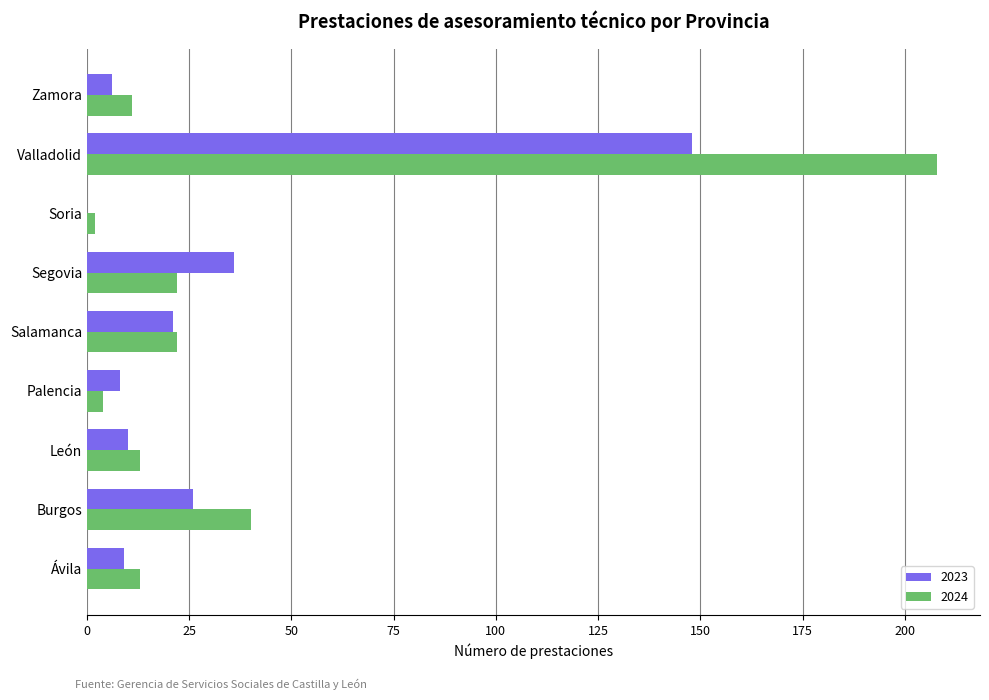

What is the sum of the 2024 values at Salamanca and Valladolid?

230